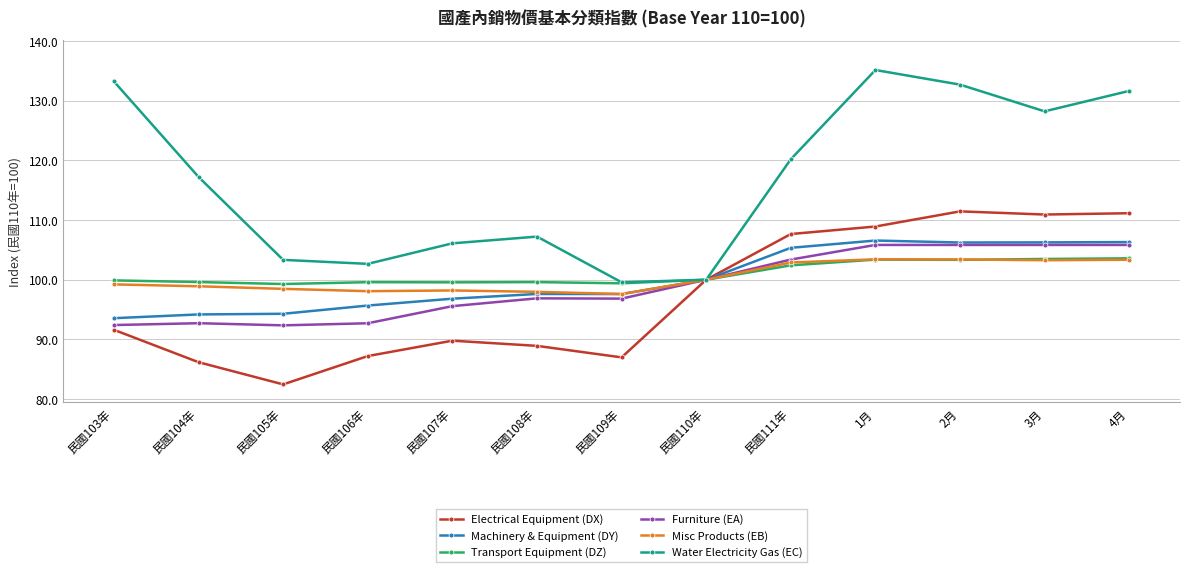

The value of Electrical Equipment (DX) at 民國106年 is 87.2. True or false?

True